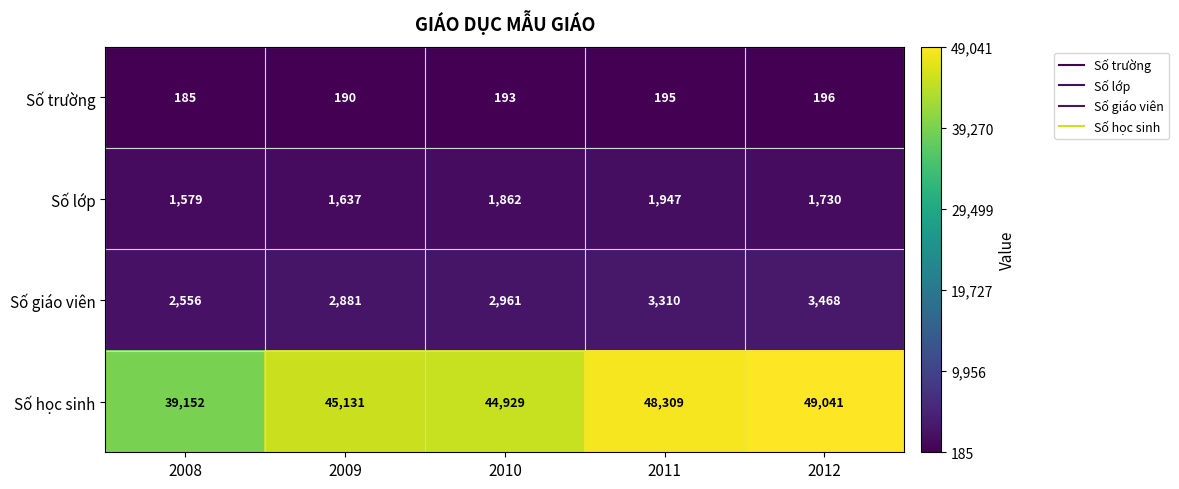

What is the highest value of the Số giáo viên series?

3468